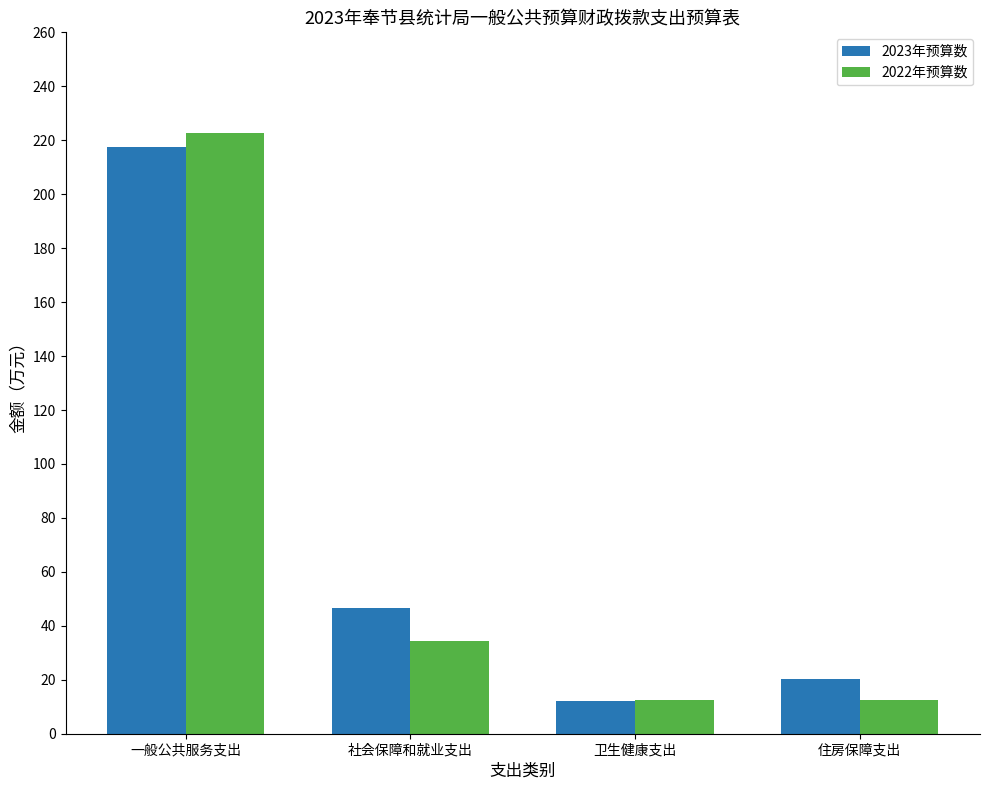

What are all the series names shown in the legend?

2023年预算数, 2022年预算数